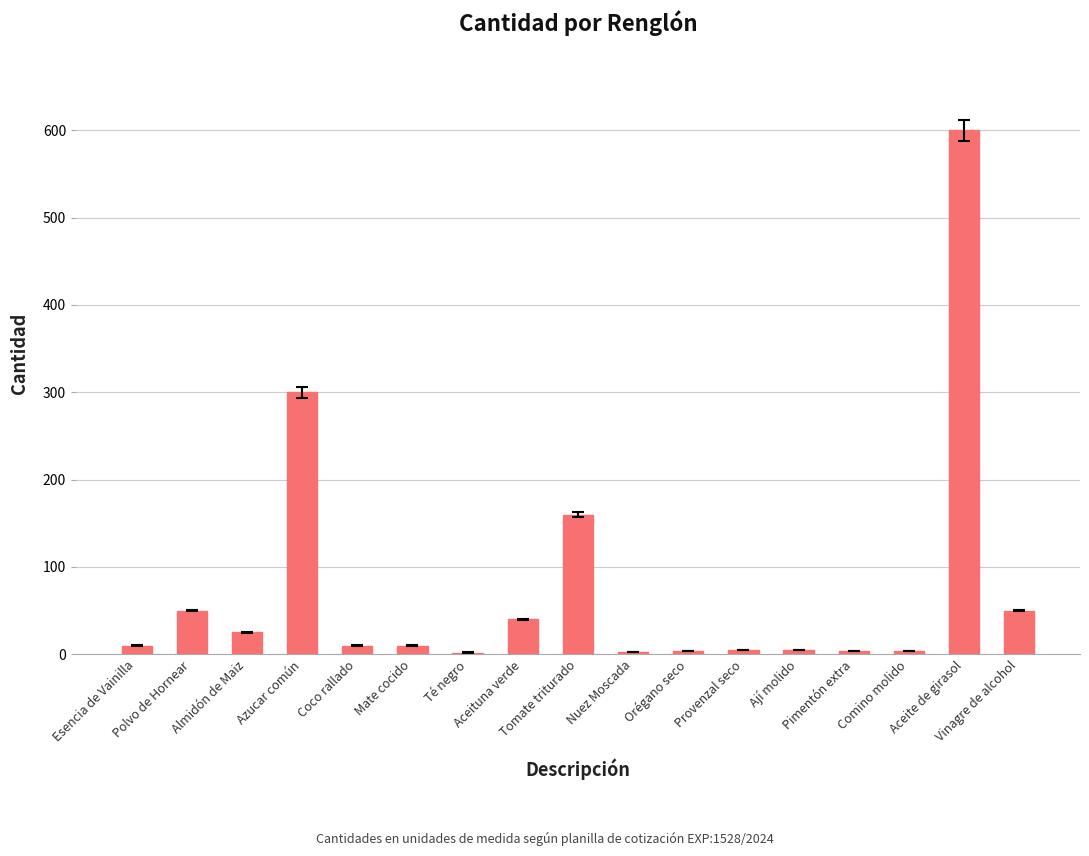

What is the sum of all values?

1282